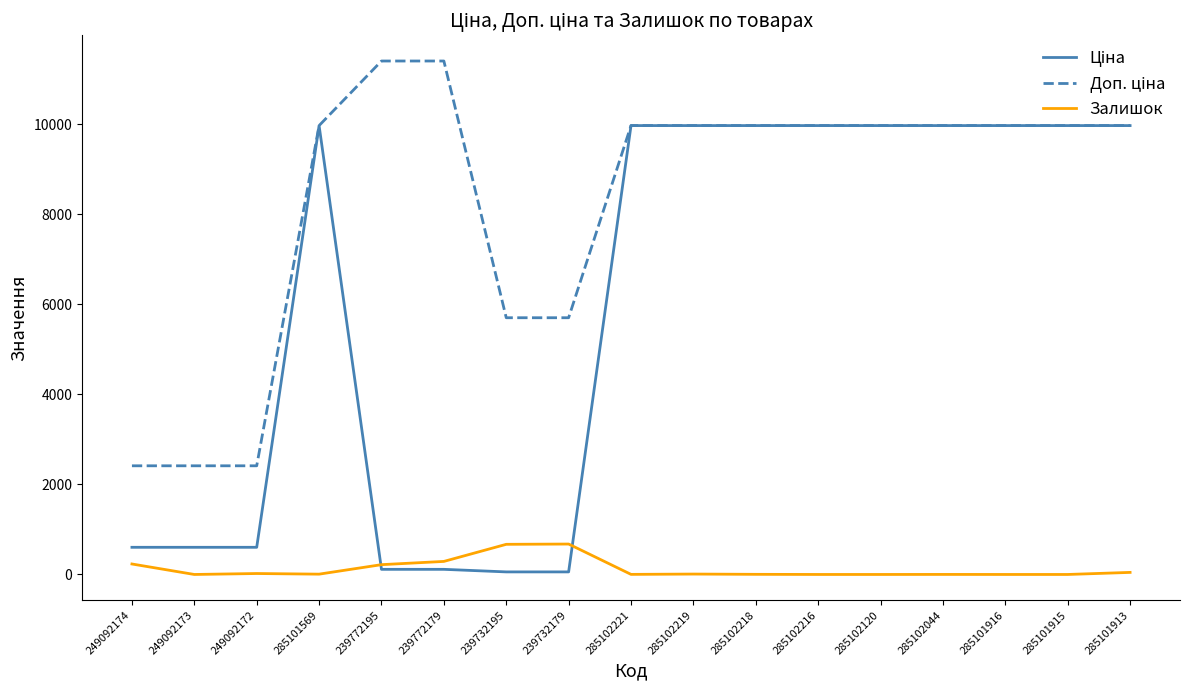

What is the spread (max minus min) of values at 285101915?

9975.0